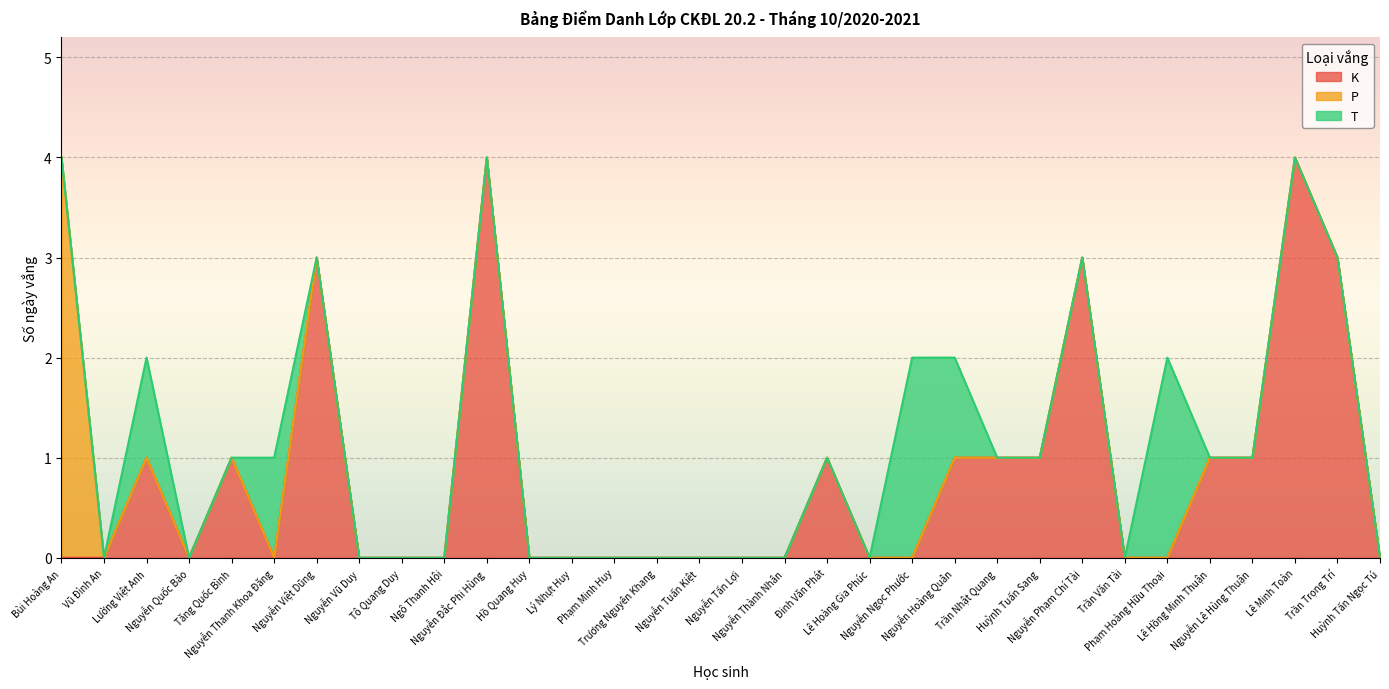

What are all the series names shown in the legend?

K, P, T